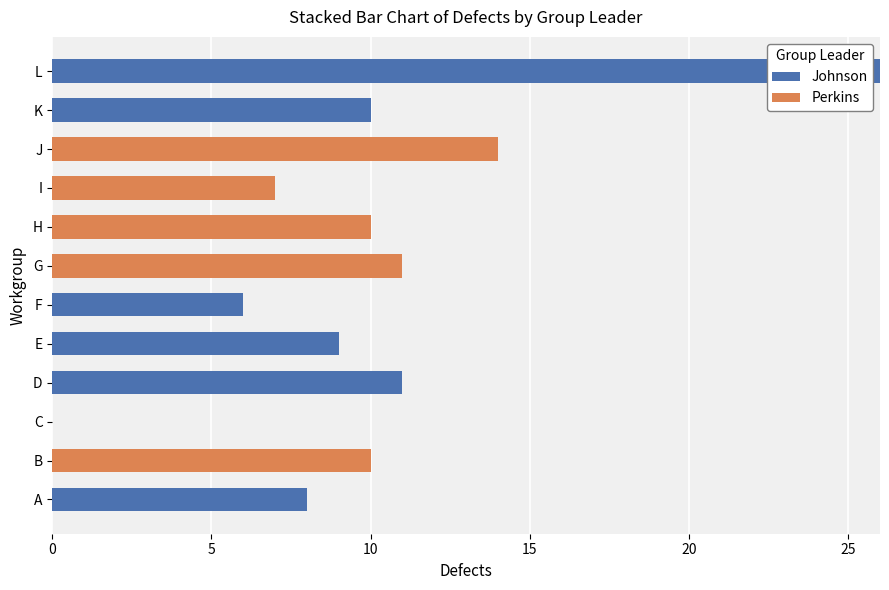

What is the sum of the Johnson values at D and B?

11